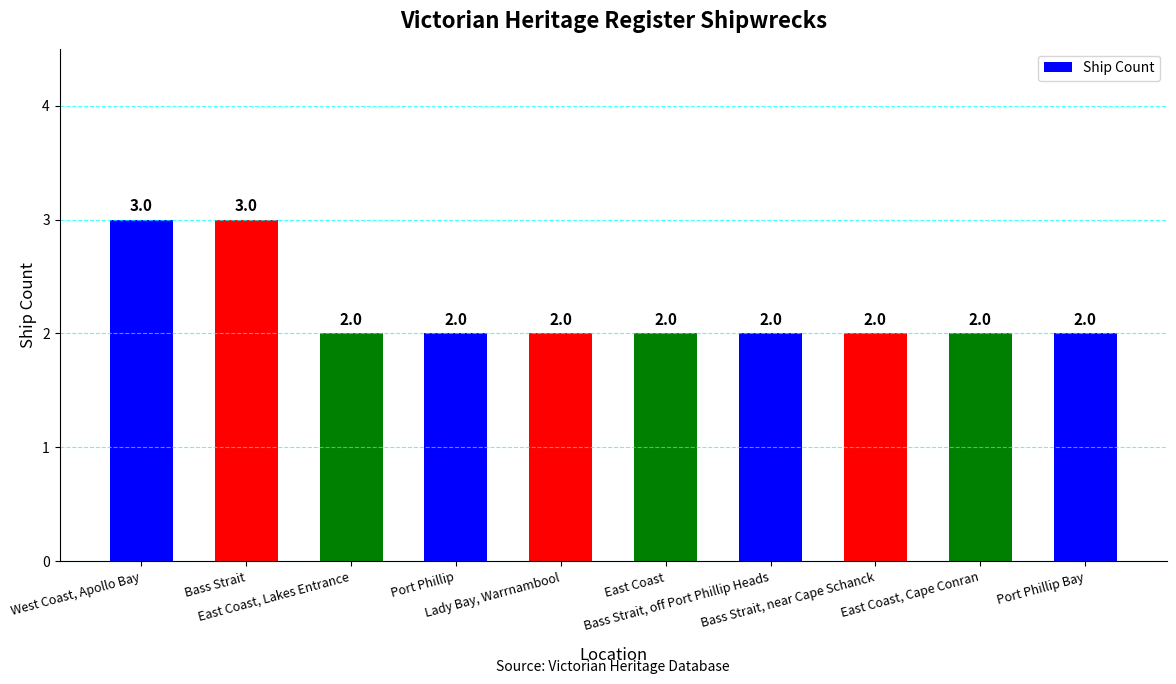

What is the sum of all values?

22